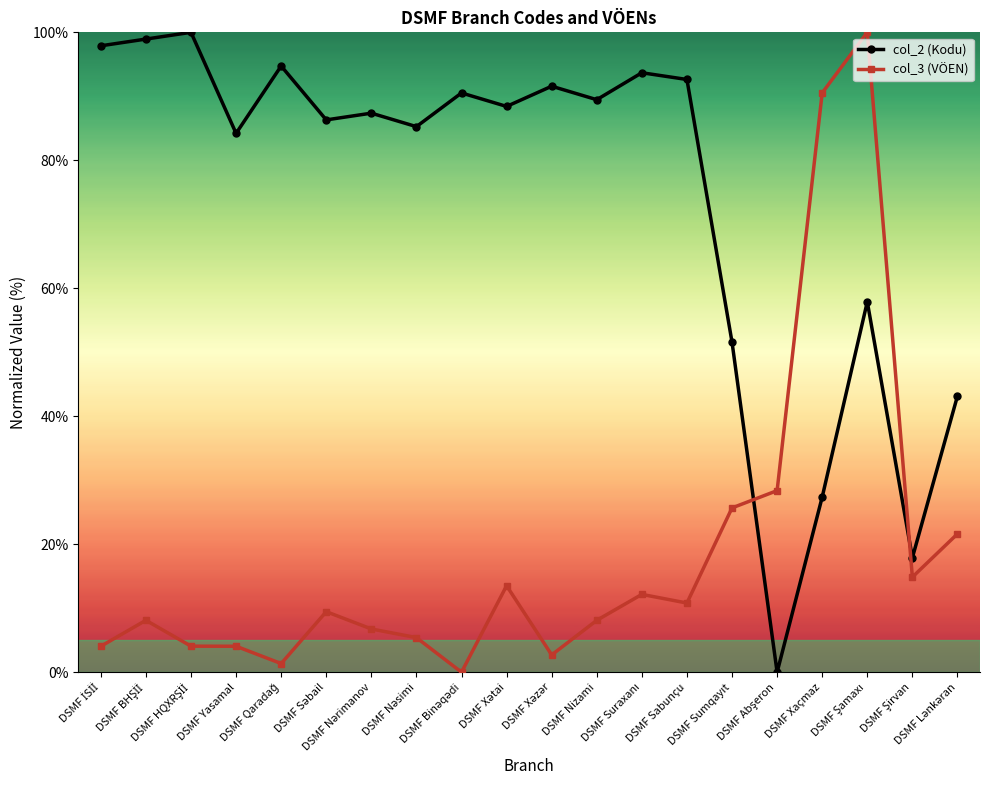

True or false: col_2 (Kodu) and col_3 (VÖEN) intersect in this chart.

True